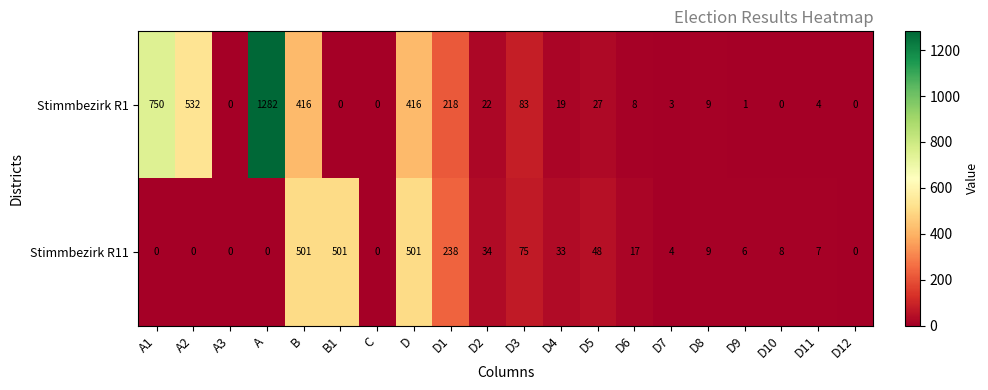

Which label corresponds to the largest value in the chart?

A